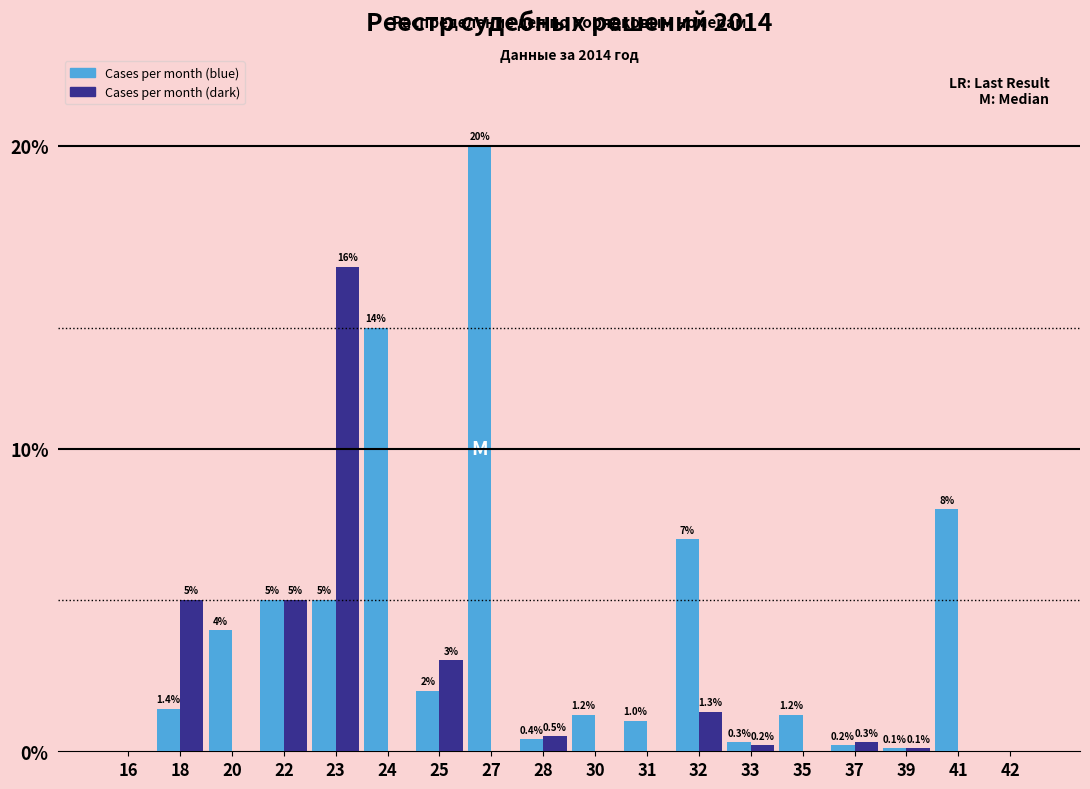

Reading left to right, transcribe all the data shown in this chart.

Cases per month (blue): 16=0.0	18=1.4	20=4.0	22=5.0	23=5.0	24=14.0	25=2.0	27=20.0	28=0.4	30=1.2	31=1.0	32=7.0	33=0.3	35=1.2	37=0.2	39=0.1	41=8.0	42=0.0
Cases per month (dark): 16=0.0	18=5.0	20=0.0	22=5.0	23=16.0	24=0.0	25=3.0	27=0.0	28=0.5	30=0.0	31=0.0	32=1.3	33=0.2	35=0.0	37=0.3	39=0.1	41=0.0	42=0.0